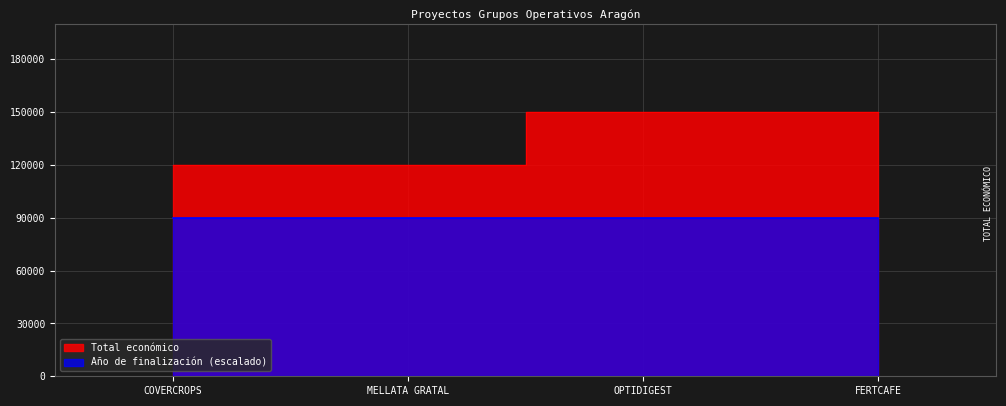

The chart shows a value of 150000 at OPTIDIGEST. True or false?

True